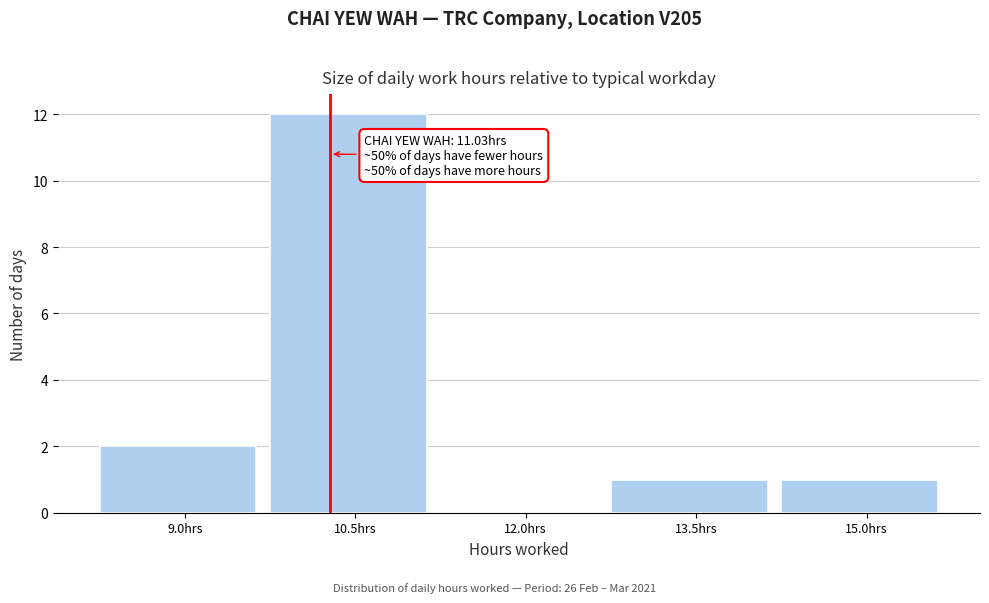

Reading left to right, what are all the values shown in this chart?

9.0hrs=2	10.5hrs=12	12.0hrs=0	13.5hrs=1	15.0hrs=1